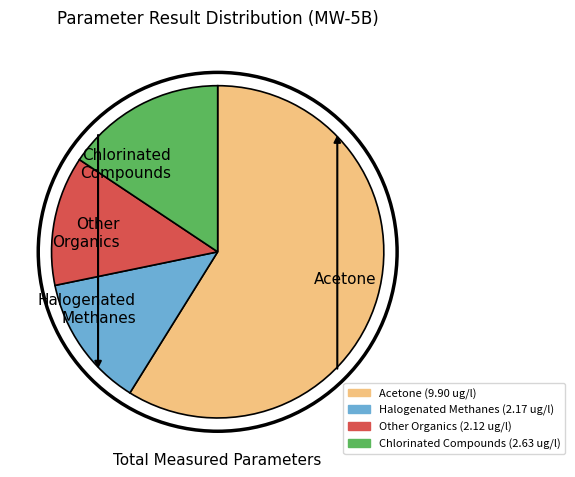

Which has a higher value, Chlorinated Compounds or Acetone?

Acetone